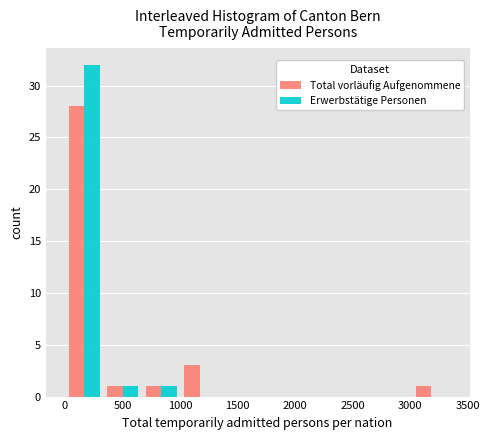

Reading left to right, transcribe this chart: for each range on the x-axis, give the height of each series' bar. Neither the bar edges nor the heights are printed on the chart, so give them approximately, as read against the axes.

0 to 350: Total vorläufig Aufgenommene=28	Erwerbstätige Personen=32
350 to 650: Total vorläufig Aufgenommene=1	Erwerbstätige Personen=1
650 to 1000: Total vorläufig Aufgenommene=1	Erwerbstätige Personen=1
1000 to 1350: Total vorläufig Aufgenommene=3	Erwerbstätige Personen=0
1350 to 1650: Total vorläufig Aufgenommene=0	Erwerbstätige Personen=0
1650 to 2000: Total vorläufig Aufgenommene=0	Erwerbstätige Personen=0
2000 to 2350: Total vorläufig Aufgenommene=0	Erwerbstätige Personen=0
2350 to 2700: Total vorläufig Aufgenommene=0	Erwerbstätige Personen=0
2700 to 3000: Total vorläufig Aufgenommene=0	Erwerbstätige Personen=0
3000 to 3350: Total vorläufig Aufgenommene=1	Erwerbstätige Personen=0